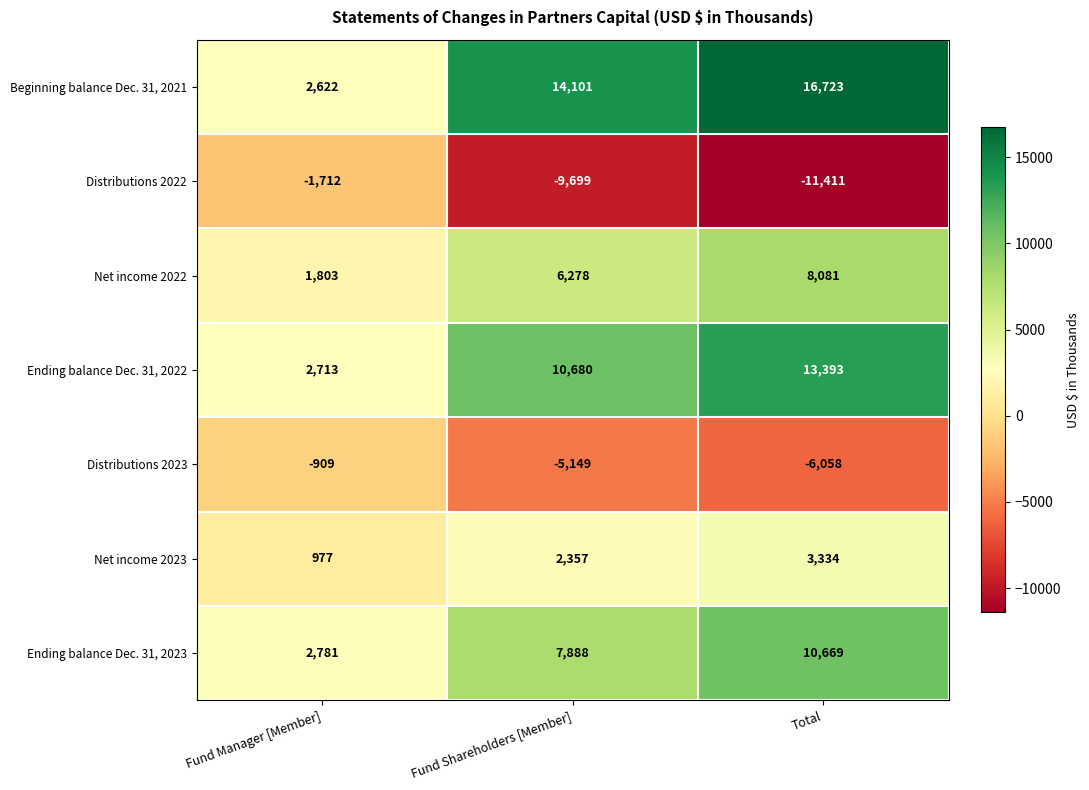

At which category is the sum across all series the highest?

Total